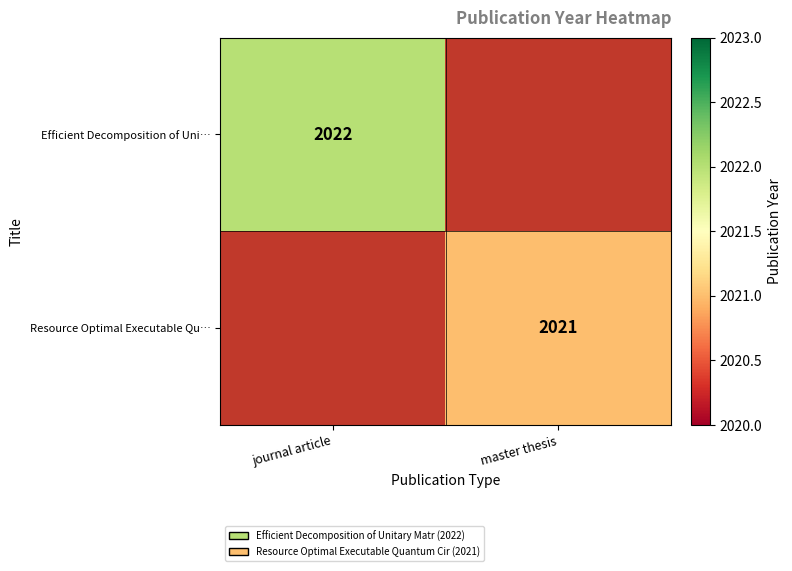

The value of Resource Optimal Executable Qu… at master thesis is 3238. True or false?

False